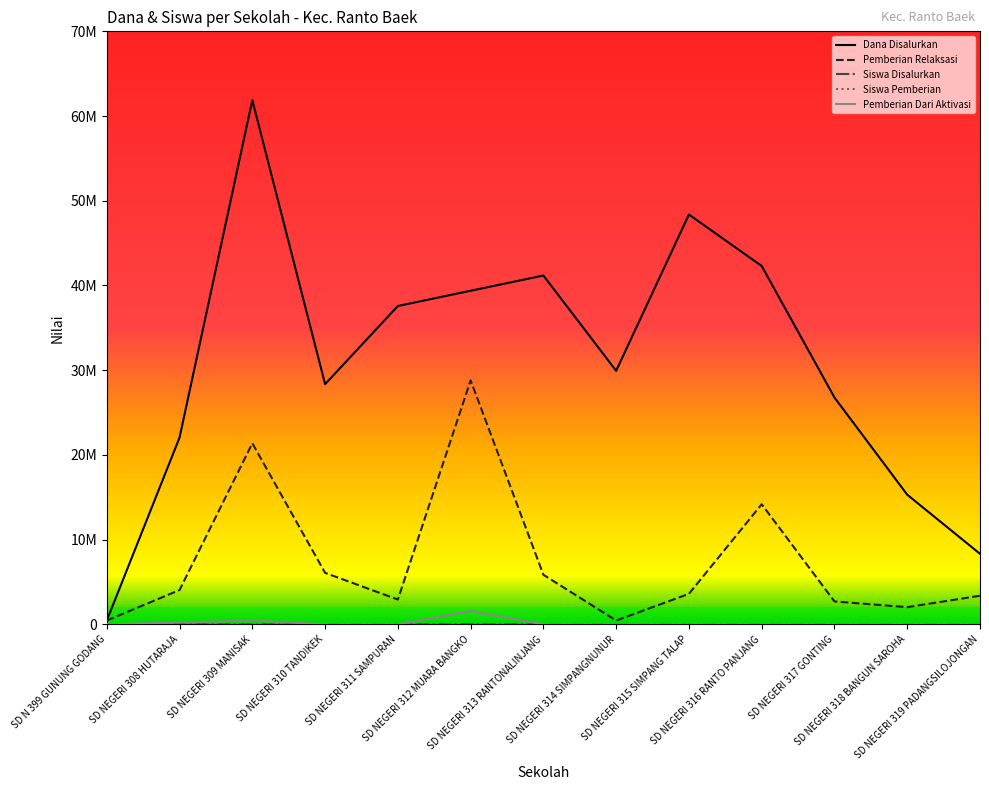

What is the label of the 9th point from the right?

SD NEGERI 311 SAMPURAN